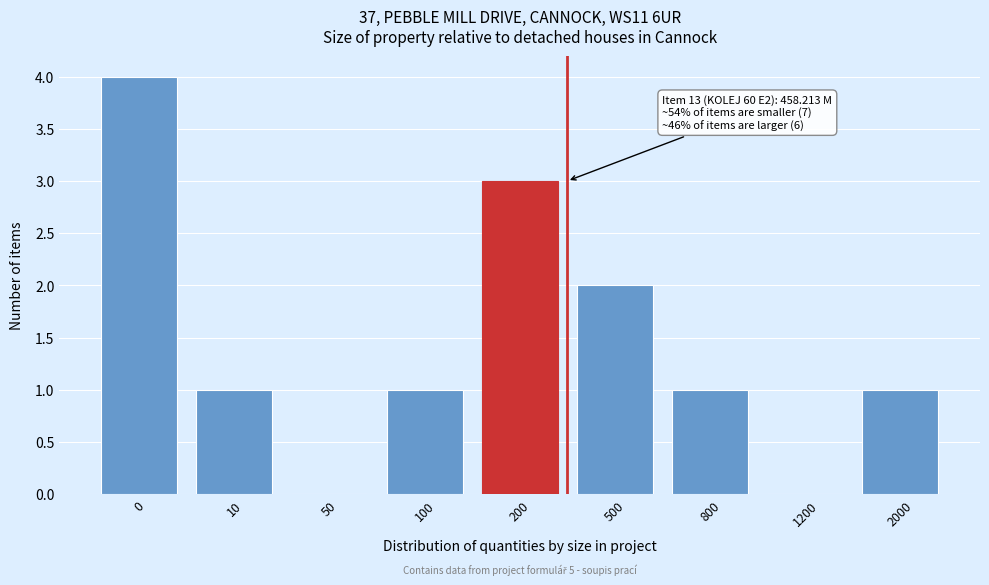

What is the maximum value shown in the chart?

4